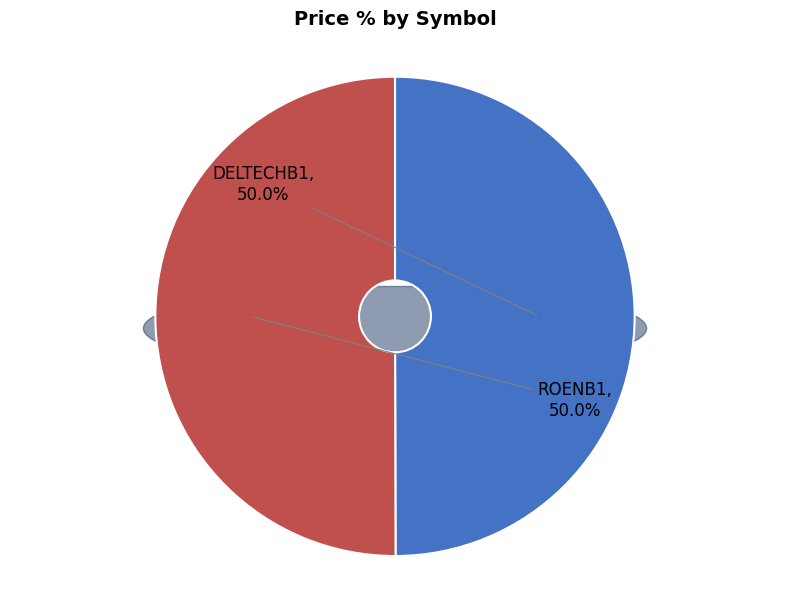

What is the majority slice?

ROENB1